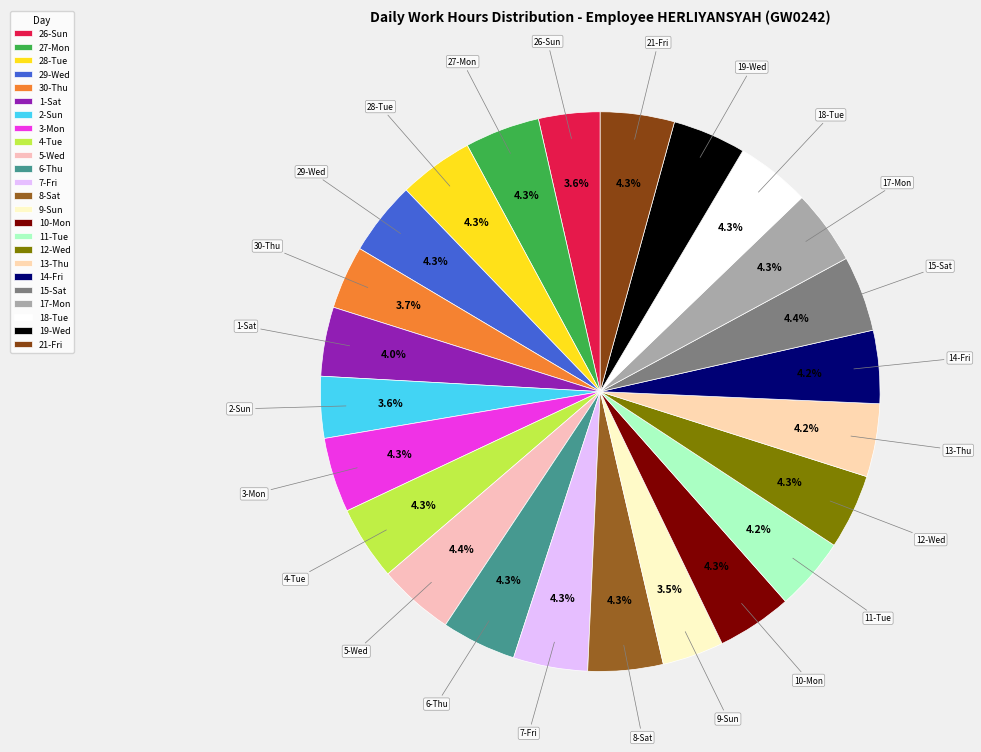

True or false: 10-Mon accounts for 4% of the total.

True